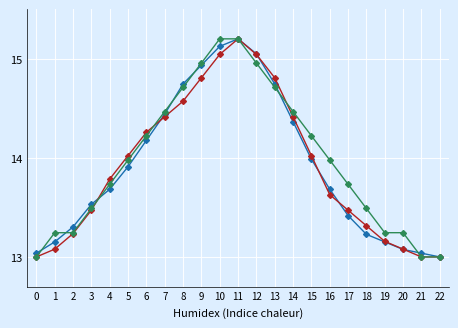

How many lines are shown in the chart?

3